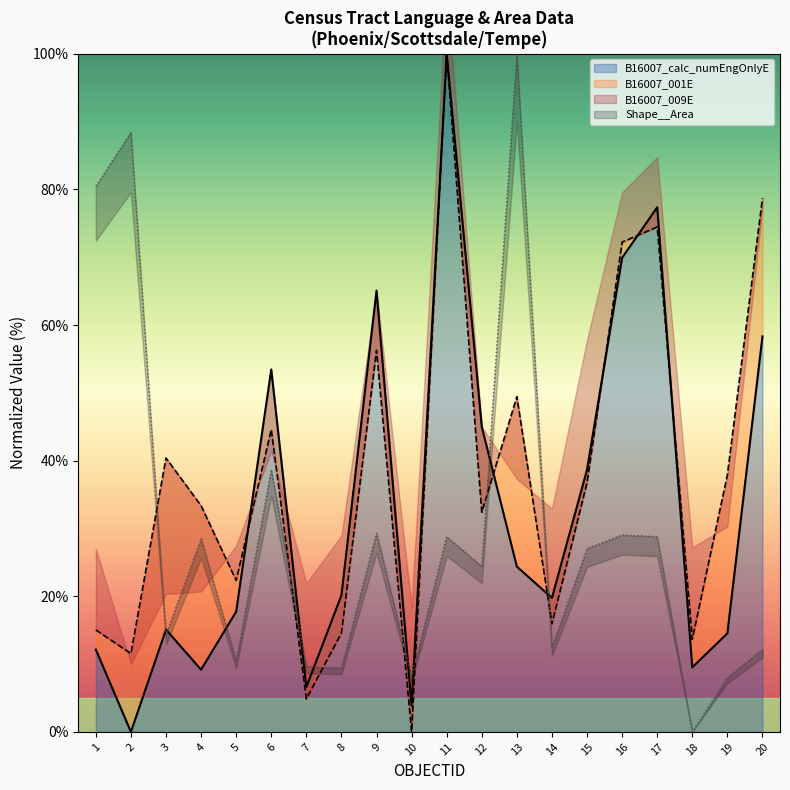

Which category has the highest value in the B16007_calc_numEngOnlyE series?

11